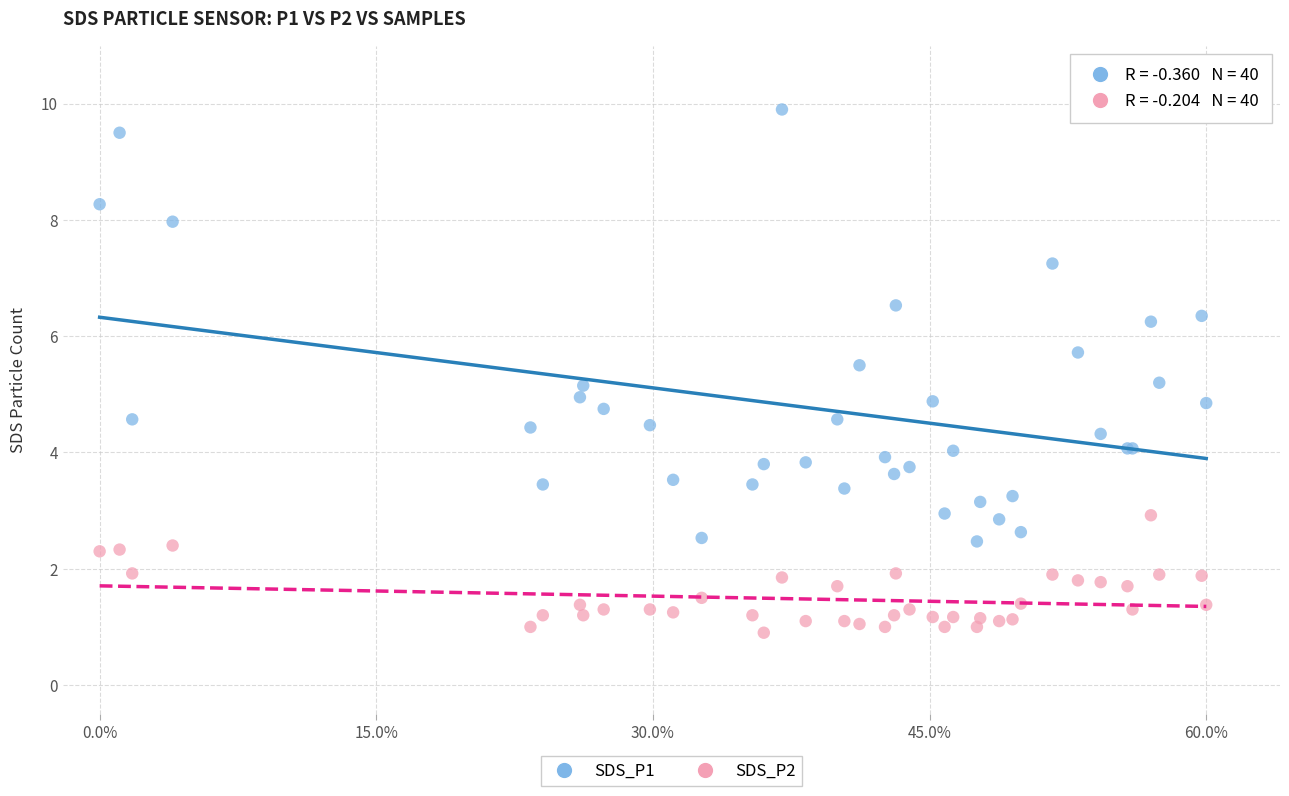

Which series contains the highest Y value?

SDS_P1